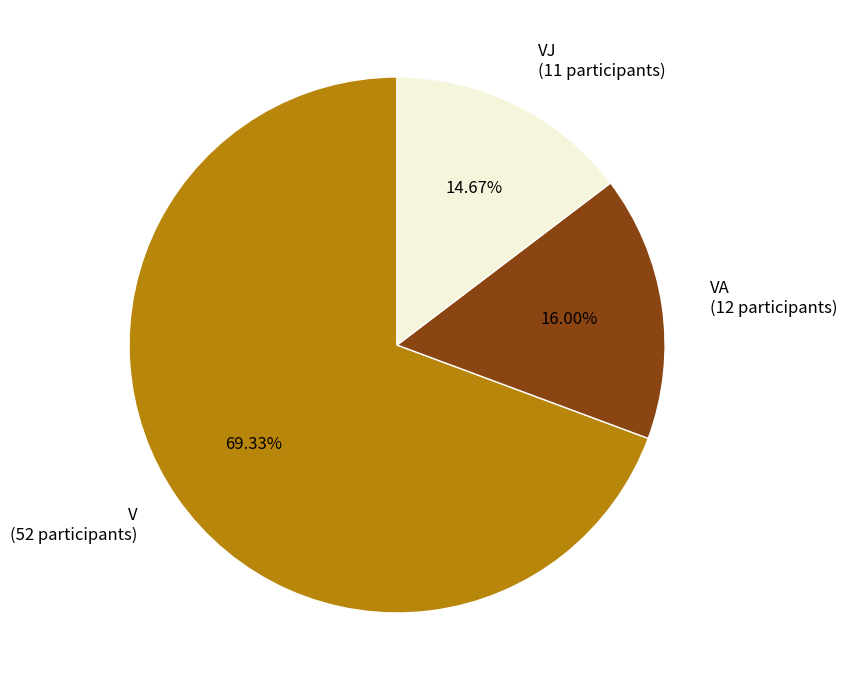

To the nearest percent, what is the difference between the largest and smallest slice percentages?

55%